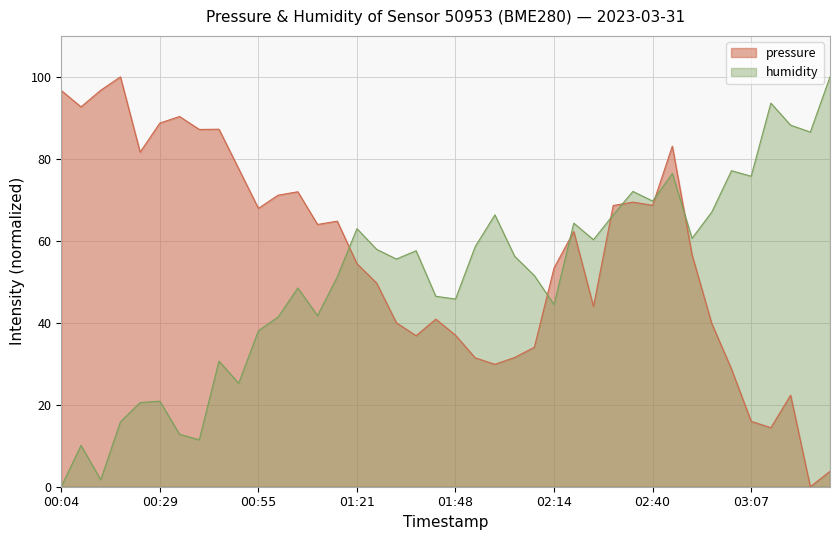

How many interior local peaks does the pressure series have?

10